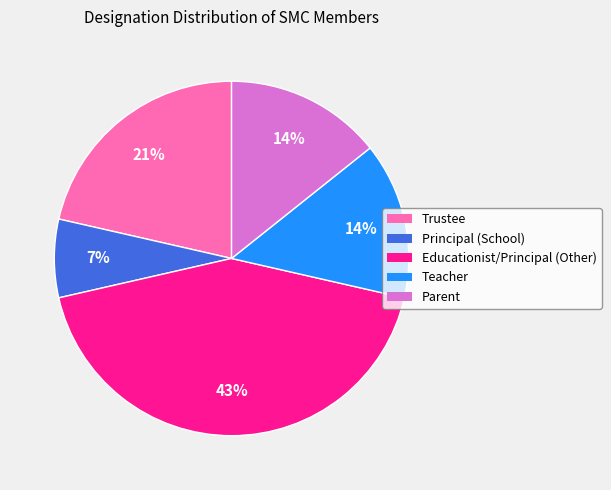

What is the largest slice in the pie chart?

Educationist/Principal (Other)